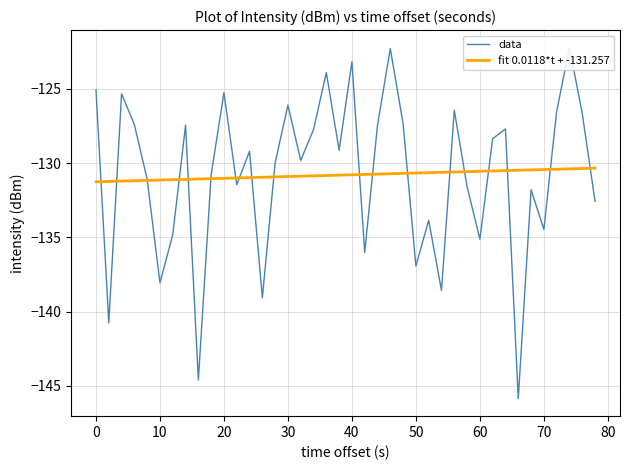

How many times do data and fit 0.0118*t + -131.257 cross each other?

19